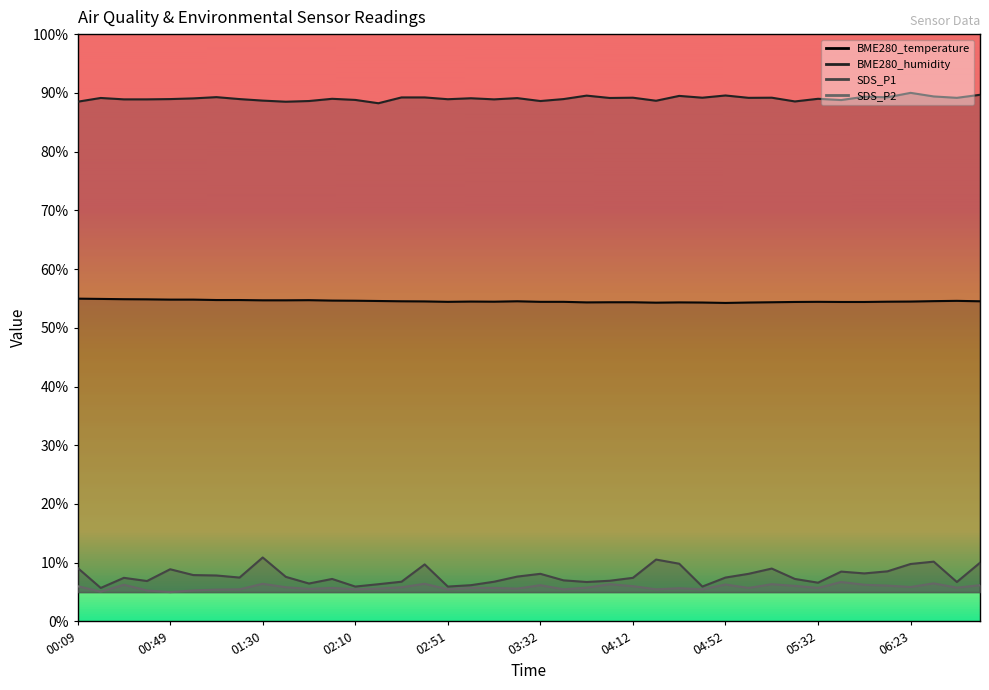

Where is SDS_P2 nearest to the value 0?

00:49